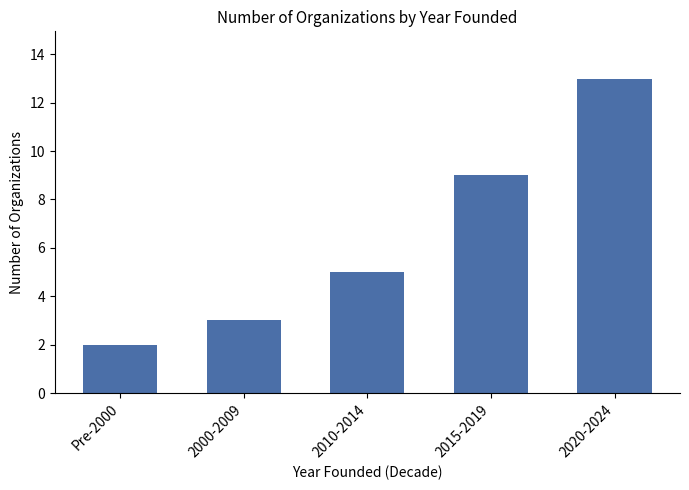

Reading left to right, list all the values displayed in this chart.

Pre-2000=2	2000-2009=3	2010-2014=5	2015-2019=9	2020-2024=13